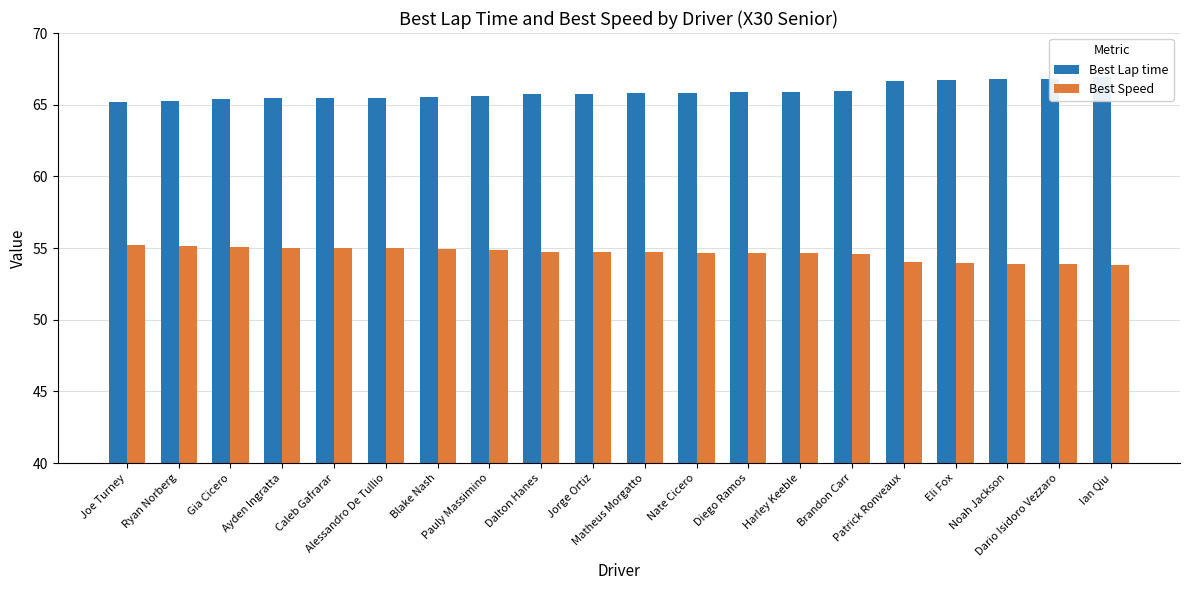

The value of Best Speed at Nate Cicero is 54.7. True or false?

True